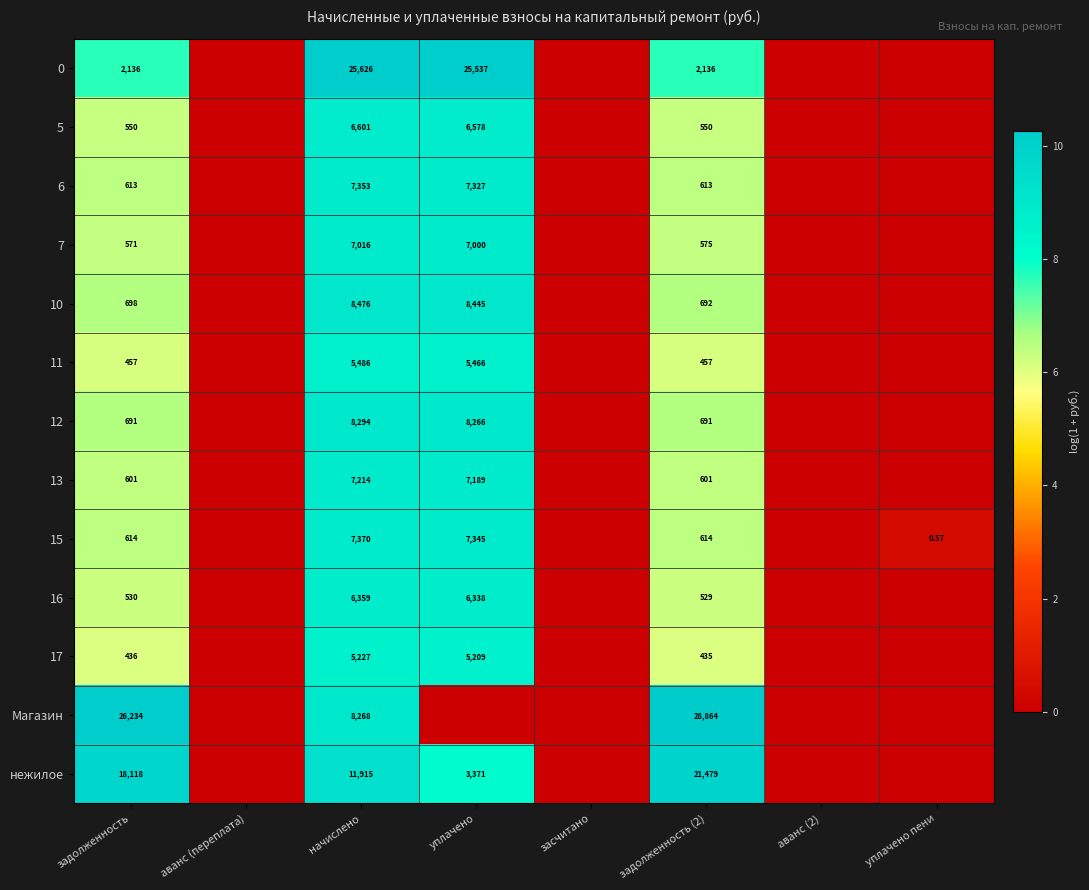

Rank the series by their maximum value, from lowest to highest.

17, 11, 16, 5, 7, 13, 6, 15, 12, 10, нежилое, 0, Магазин